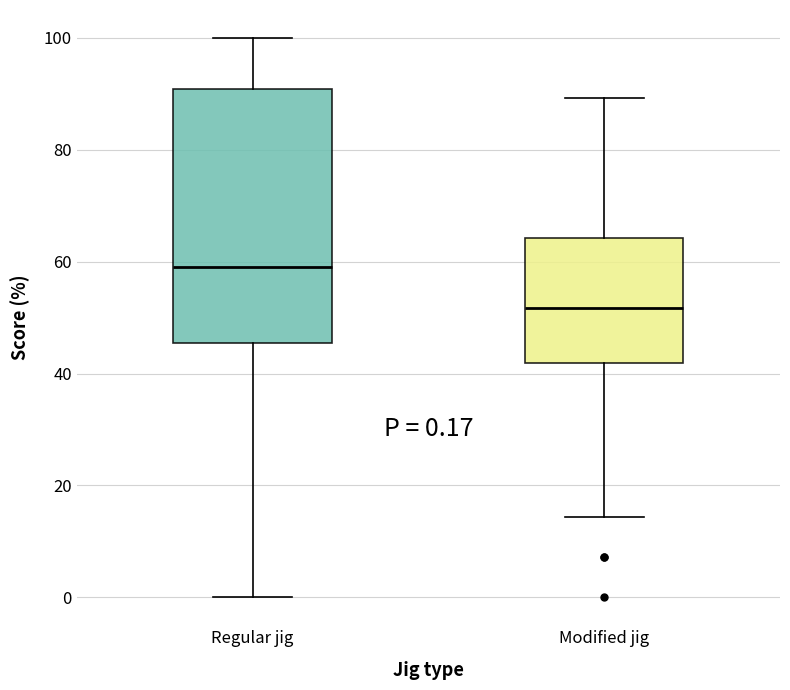

Comparing the boxes themselves (not the whiskers), which one is the tallest?

Regular jig